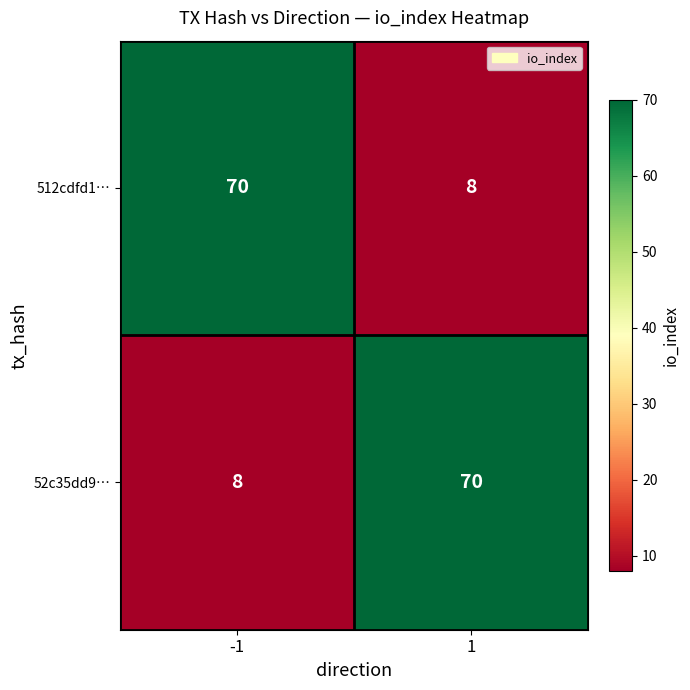

At how many categories does at least one series exceed 11?

2